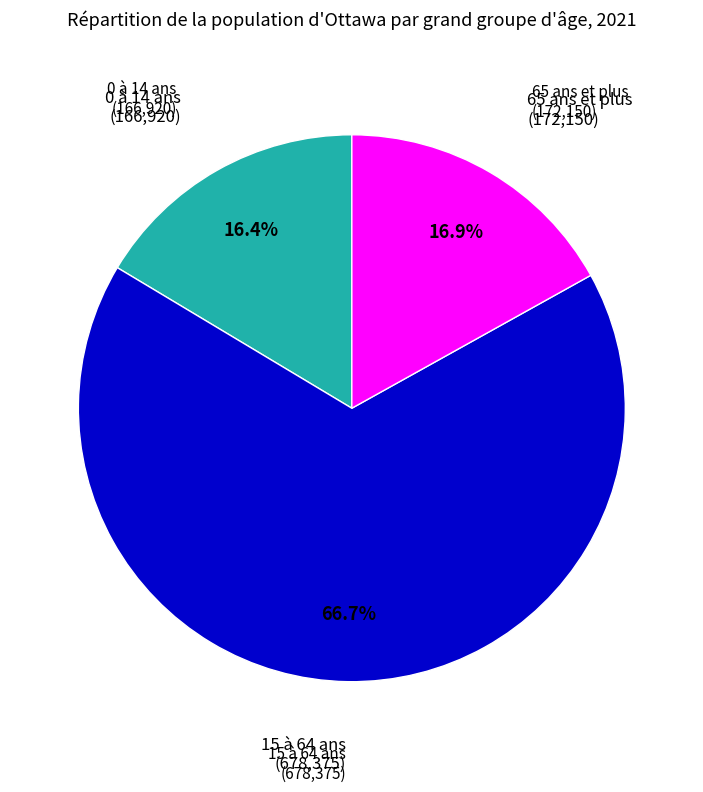

How many segments does this pie chart have?

3